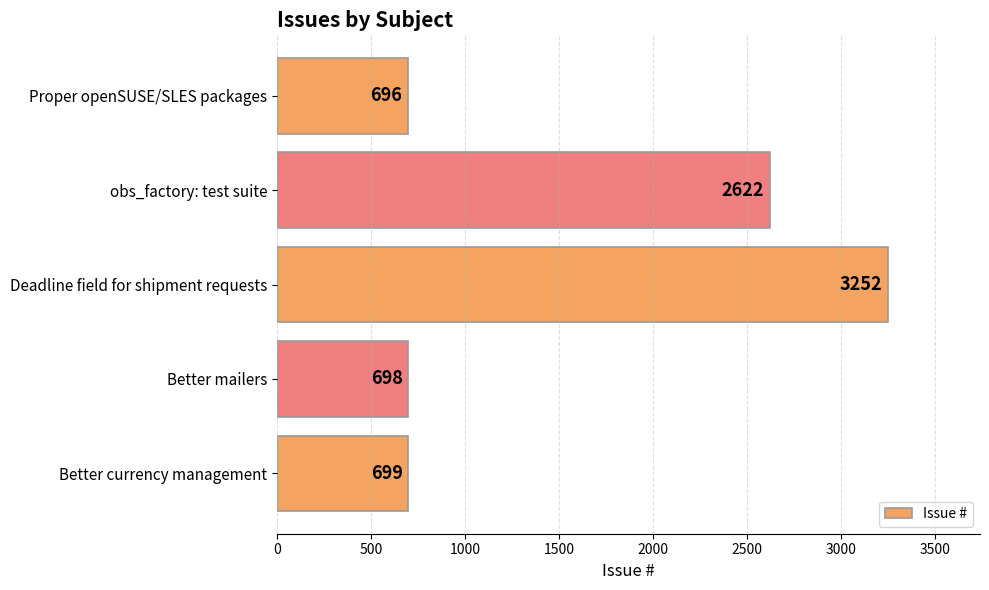

Reading bottom to top, what are all the values shown in this chart?

Better currency management=699	Better mailers=698	Deadline field for shipment requests=3252	obs_factory: test suite=2622	Proper openSUSE/SLES packages=696